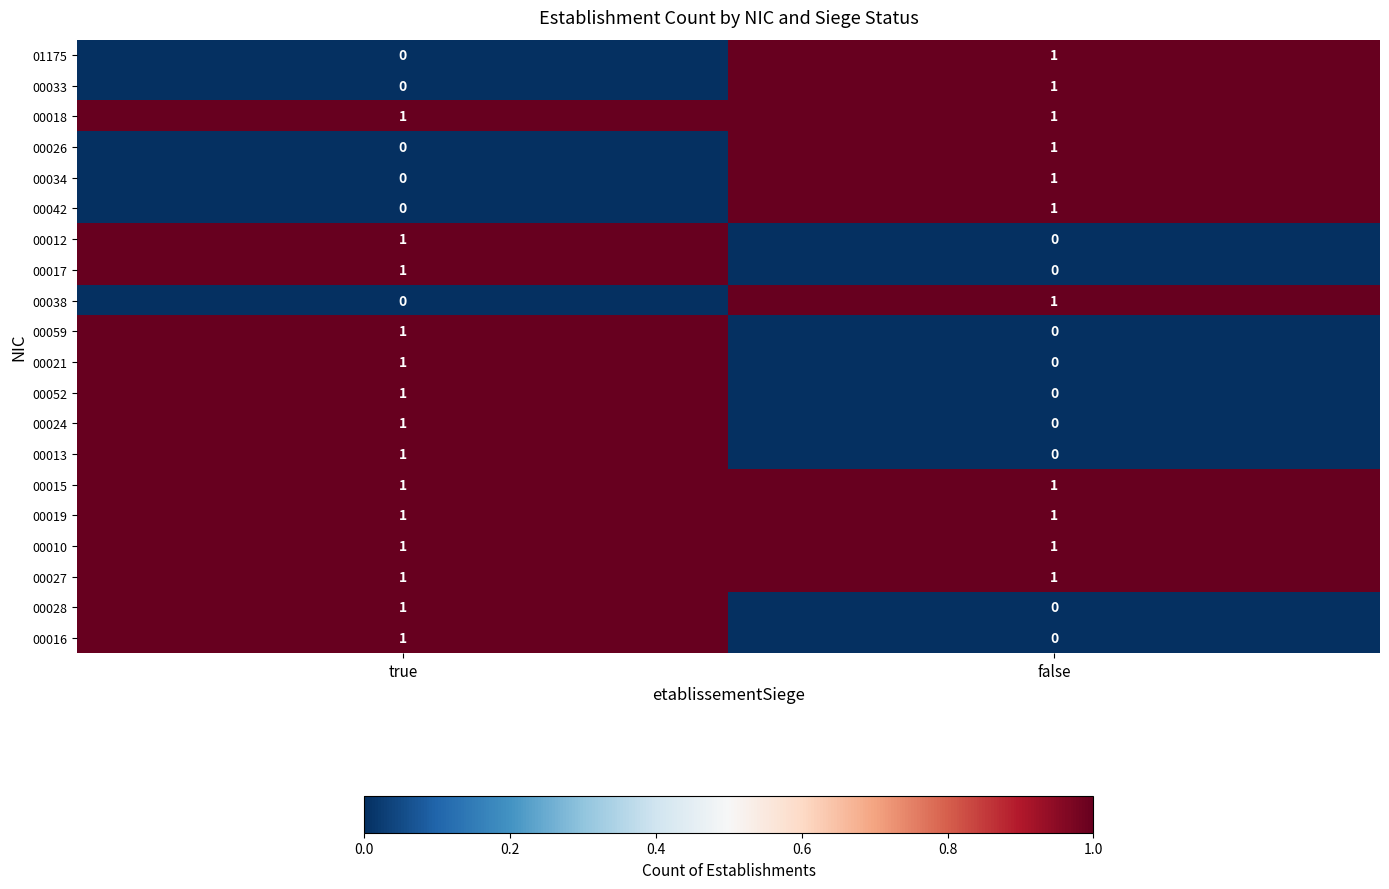

What is the total value across all series at true?

14